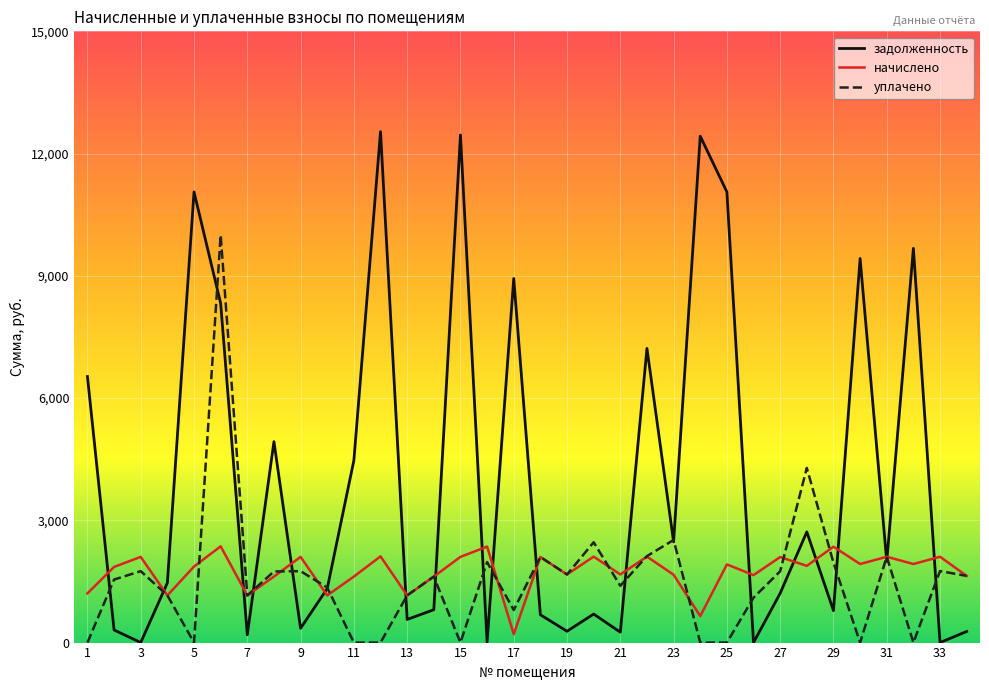

Which series has the largest total across all categories?

задолженность